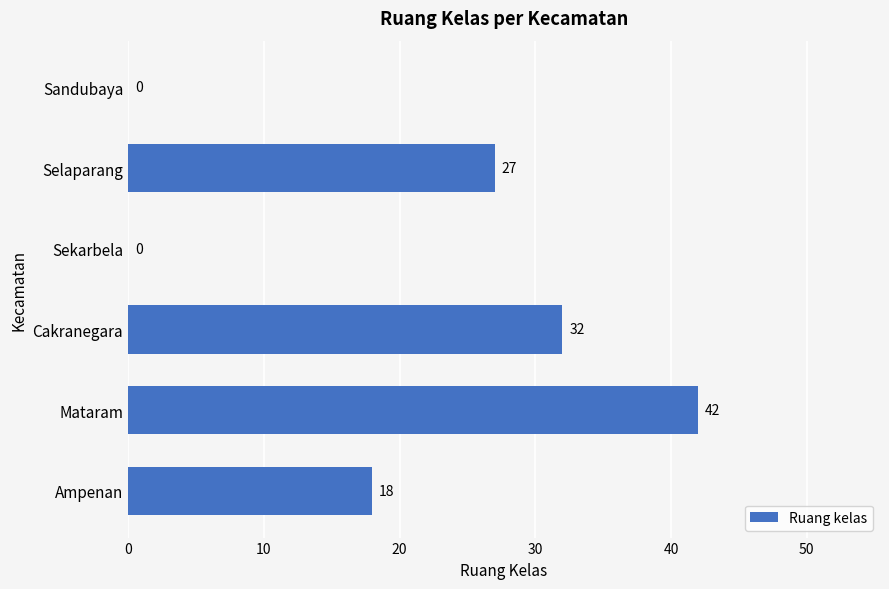

Between Selaparang and Mataram, which is larger?

Mataram